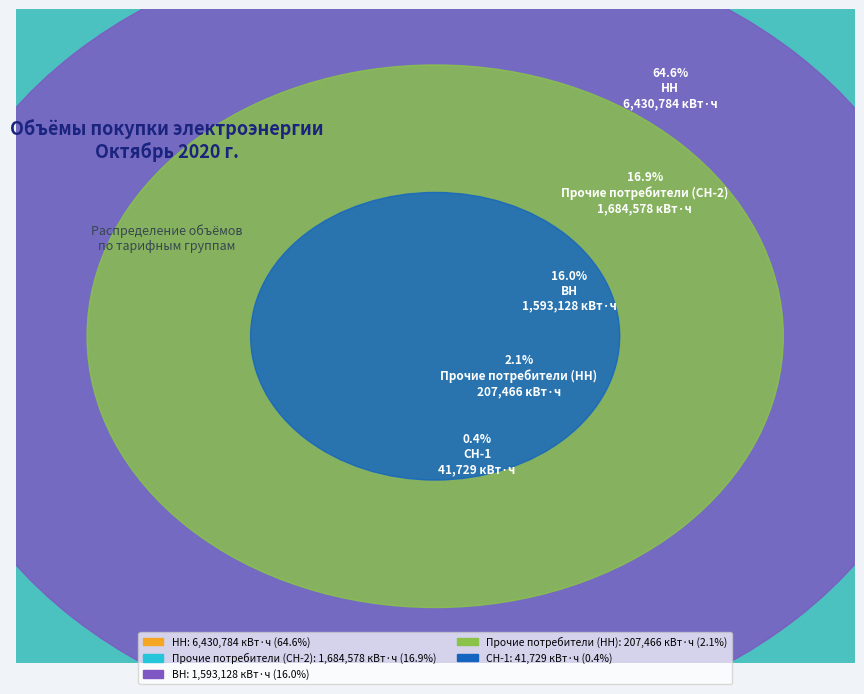

To the nearest percent, what percentage of the pie is Прочие потребители (СН-2)?

17%